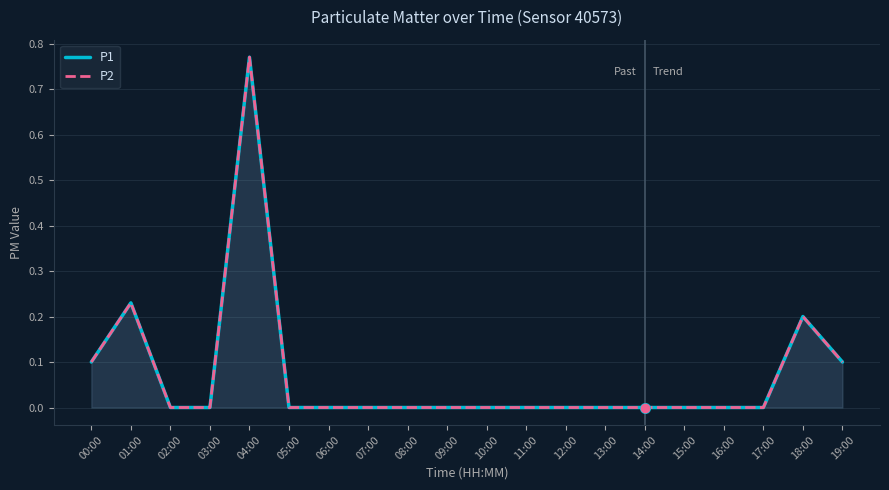

How many interior local peaks does the P1 series have?

3